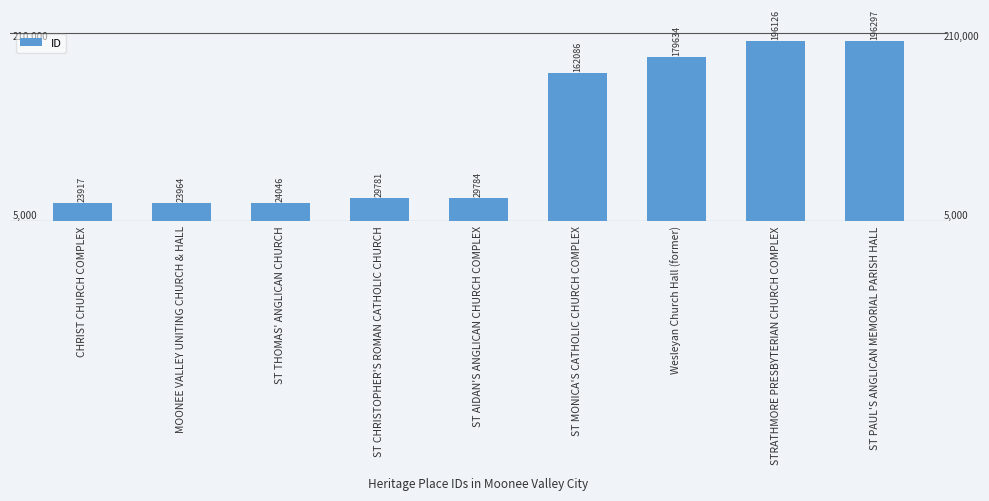

Where is the data nearest to the value 110107?

ST MONICA'S CATHOLIC CHURCH COMPLEX